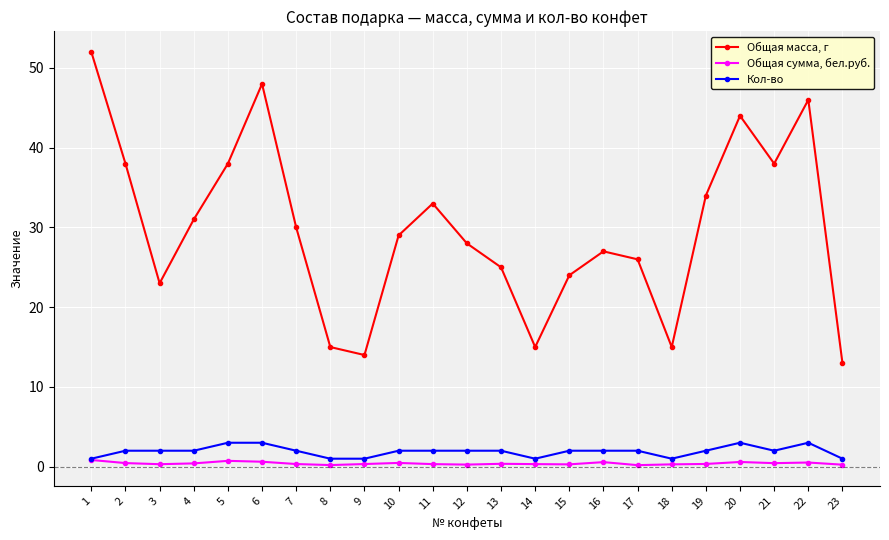

How many series are shown in this chart?

3